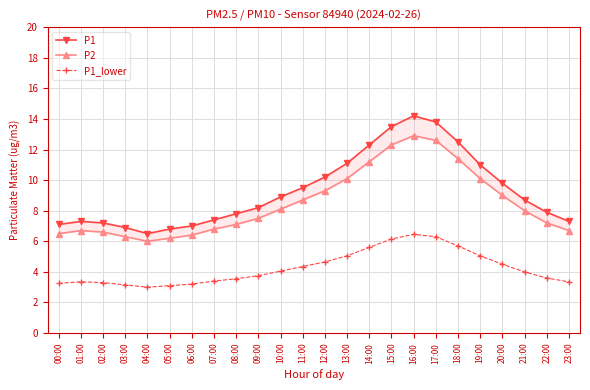

True or false: P2 and P1 cross at least once.

False